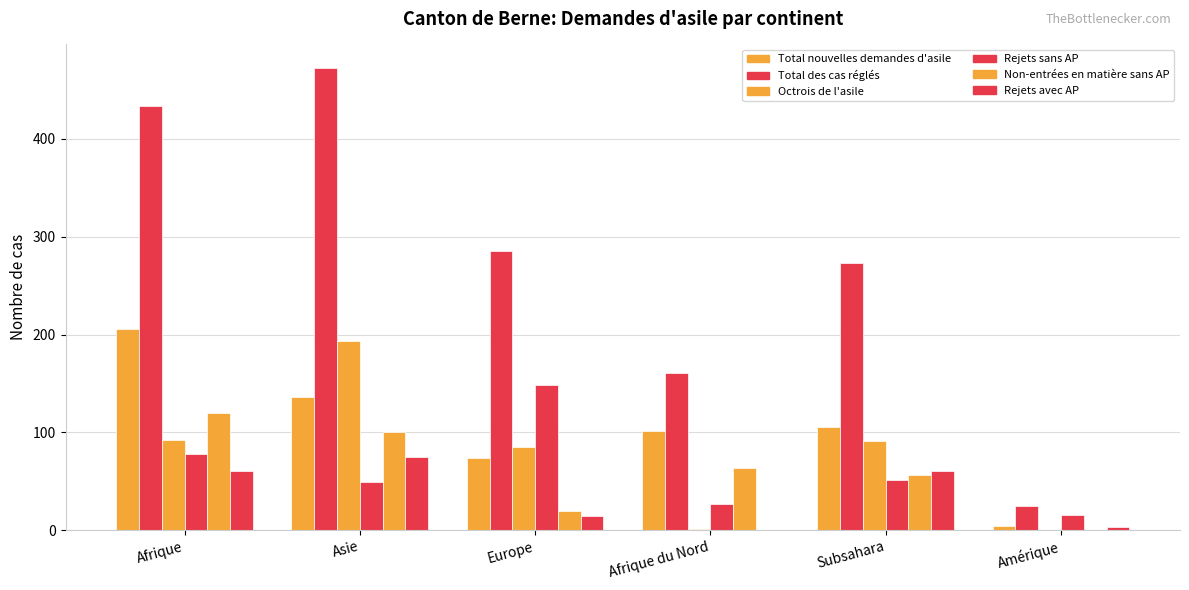

True or false: Octrois de l'asile has a value of 85 at Europe.

True